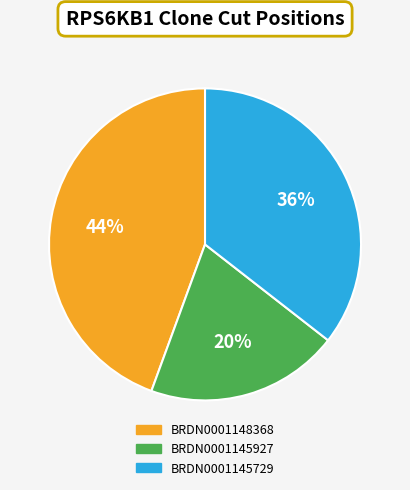

What percentage is the BRDN0001148368 slice, to the nearest percent?

44%